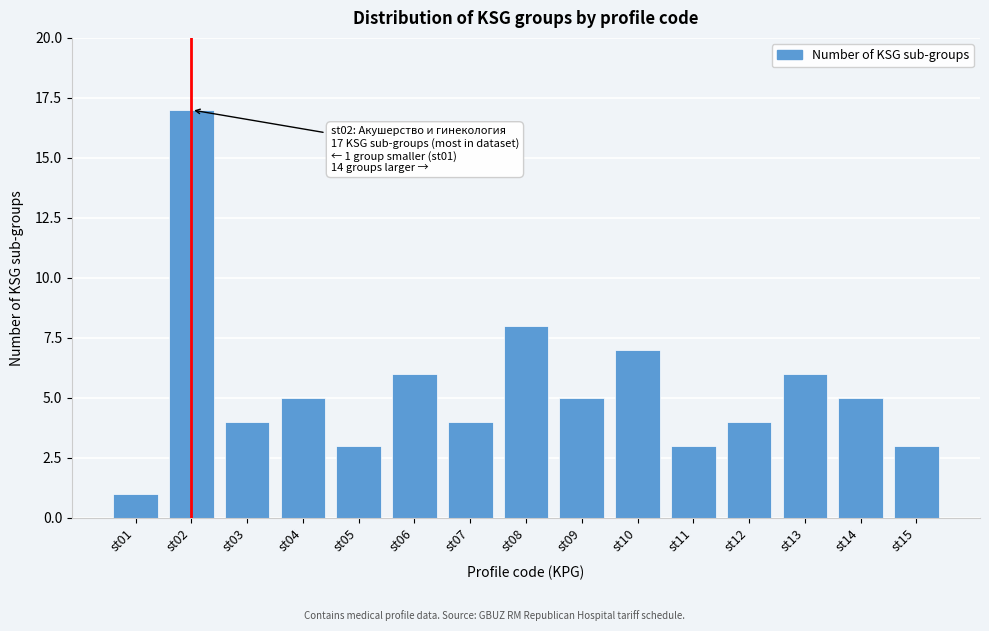

Reading left to right, transcribe all the data shown in this chart.

st01=1	st02=17	st03=4	st04=5	st05=3	st06=6	st07=4	st08=8	st09=5	st10=7	st11=3	st12=4	st13=6	st14=5	st15=3